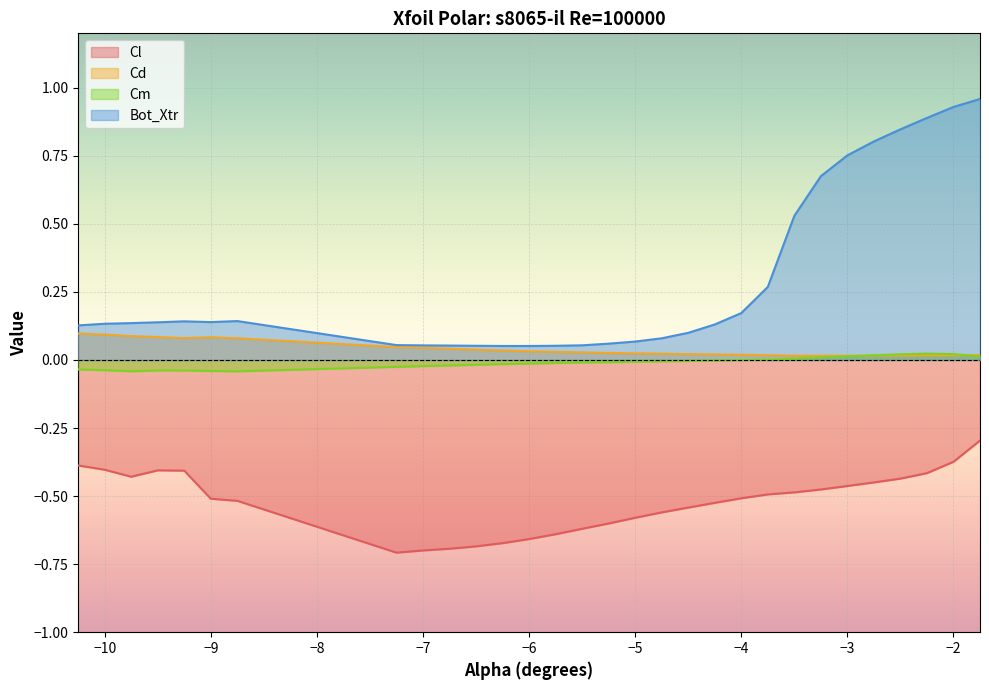

Reading left to right, list all the values displayed in this chart.

Cl: -10.25=-0.4	-10.0=-0.4	-9.75=-0.4	-9.5=-0.4	-9.25=-0.4	-9.0=-0.5	-8.75=-0.5	-7.25=-0.7	-7.0=-0.7	-6.75=-0.7	-6.5=-0.7	-6.25=-0.7	-6.0=-0.7	-5.75=-0.6	-5.5=-0.6	-5.25=-0.6	-5.0=-0.6	-4.75=-0.6	-4.5=-0.5	-4.25=-0.5	-4.0=-0.5	-3.75=-0.5	-3.5=-0.5	-3.25=-0.5	-3.0=-0.5	-2.75=-0.4	-2.5=-0.4	-2.25=-0.4	-2.0=-0.4	-1.75=-0.3
Cd: -10.25=0.1	-10.0=0.1	-9.75=0.1	-9.5=0.1	-9.25=0.1	-9.0=0.1	-8.75=0.1	-7.25=0.0	-7.0=0.0	-6.75=0.0	-6.5=0.0	-6.25=0.0	-6.0=0.0	-5.75=0.0	-5.5=0.0	-5.25=0.0	-5.0=0.0	-4.75=0.0	-4.5=0.0	-4.25=0.0	-4.0=0.0	-3.75=0.0	-3.5=0.0	-3.25=0.0	-3.0=0.0	-2.75=0.0	-2.5=0.0	-2.25=0.0	-2.0=0.0	-1.75=0.0
Cm: -10.25=-0.0	-10.0=-0.0	-9.75=-0.0	-9.5=-0.0	-9.25=-0.0	-9.0=-0.0	-8.75=-0.0	-7.25=-0.0	-7.0=-0.0	-6.75=-0.0	-6.5=-0.0	-6.25=-0.0	-6.0=-0.0	-5.75=-0.0	-5.5=-0.0	-5.25=-0.0	-5.0=-0.0	-4.75=-0.0	-4.5=-0.0	-4.25=-0.0	-4.0=-0.0	-3.75=0.0	-3.5=0.0	-3.25=0.0	-3.0=0.0	-2.75=0.0	-2.5=0.0	-2.25=0.0	-2.0=0.0	-1.75=0.0
Bot_Xtr: -10.25=0.1	-10.0=0.1	-9.75=0.1	-9.5=0.1	-9.25=0.1	-9.0=0.1	-8.75=0.1	-7.25=0.1	-7.0=0.1	-6.75=0.1	-6.5=0.1	-6.25=0.1	-6.0=0.1	-5.75=0.1	-5.5=0.1	-5.25=0.1	-5.0=0.1	-4.75=0.1	-4.5=0.1	-4.25=0.1	-4.0=0.2	-3.75=0.3	-3.5=0.5	-3.25=0.7	-3.0=0.8	-2.75=0.8	-2.5=0.8	-2.25=0.9	-2.0=0.9	-1.75=1.0